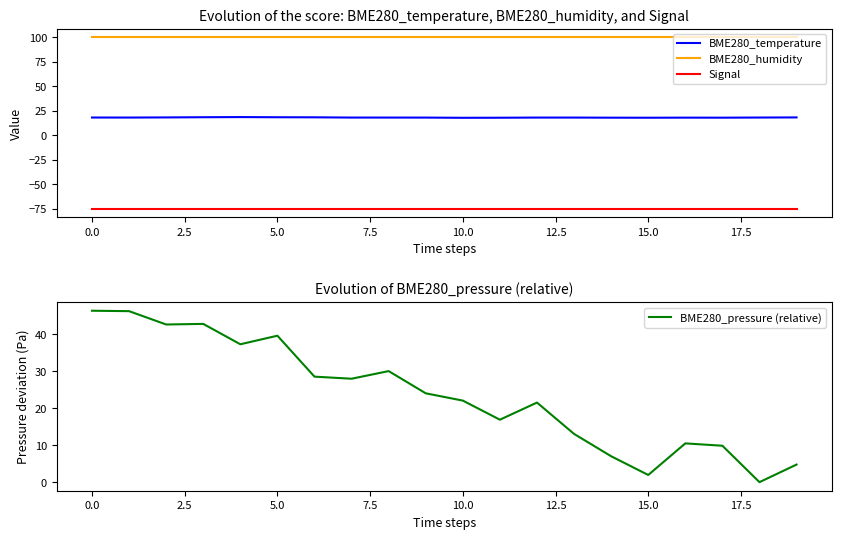

The BME280_pressure (relative) series shows 4.3 at 14. True or false?

False